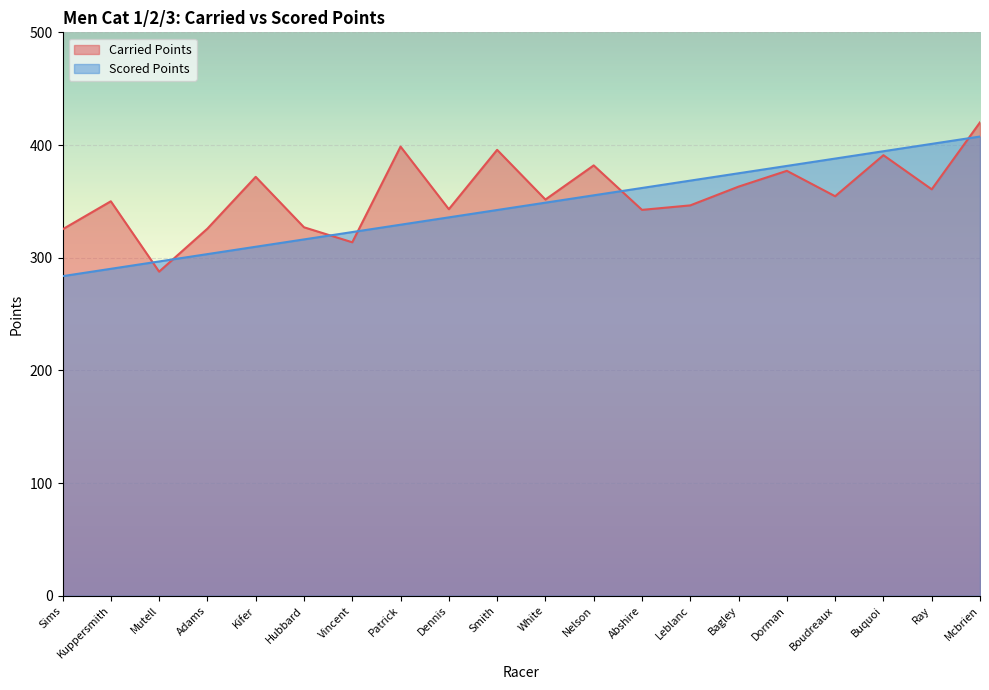

How many data points in Scored Points are above 348?

10